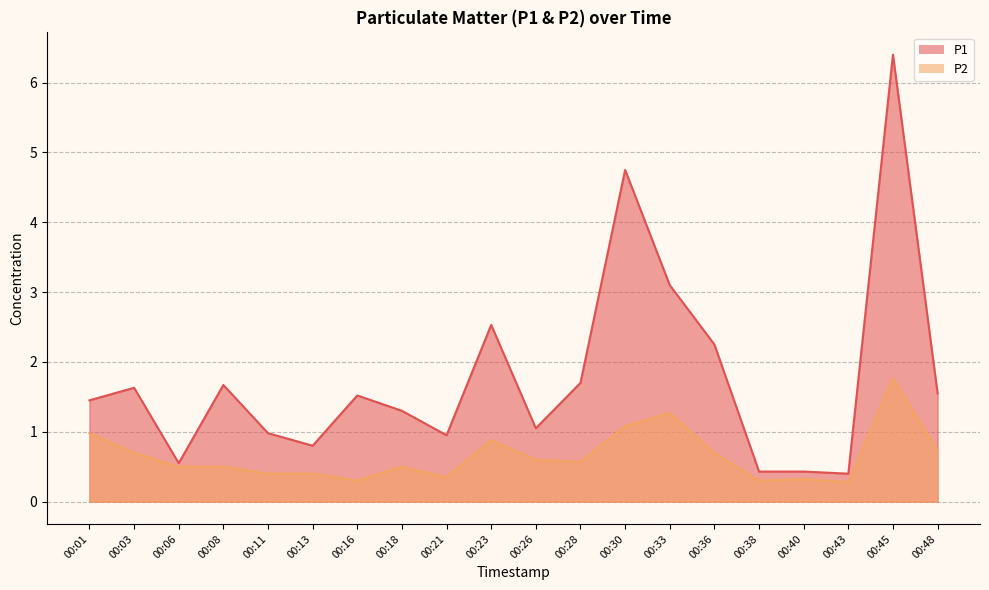

The P2 series shows 0.1 at 00:38. True or false?

False